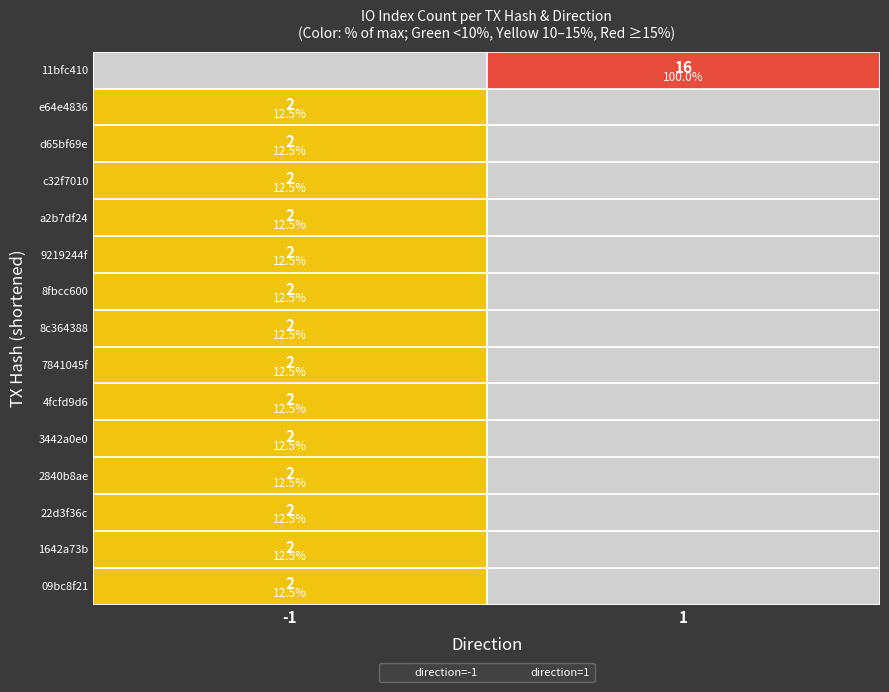

What are all the series names shown in the legend?

direction=-1, direction=1